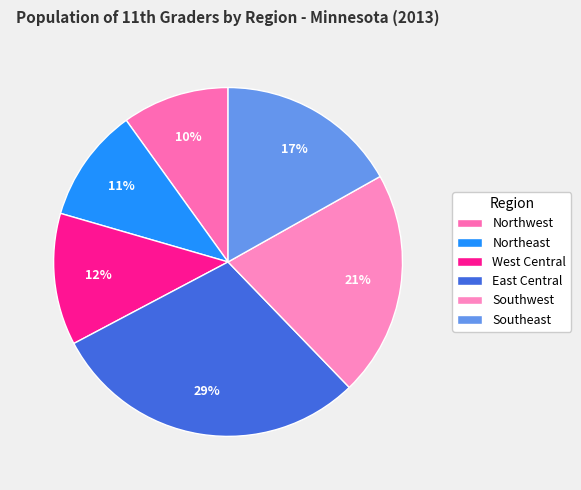

To the nearest percent, what is the combined percentage of Southwest and West Central?

33%